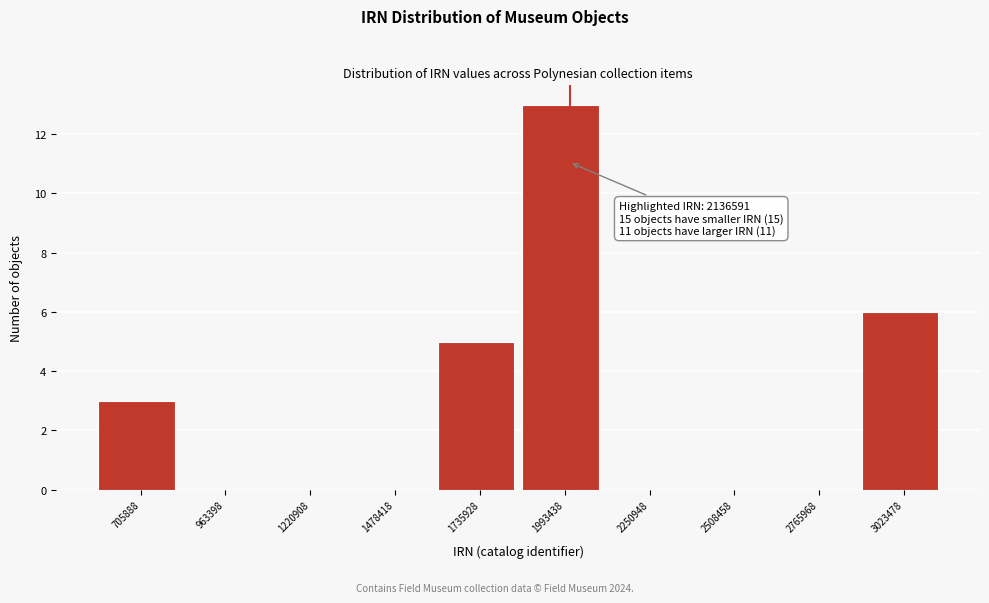

Reading left to right, extract all data points from this chart.

705888=3	963398=0	1220908=0	1478418=0	1735928=5	1993438=13	2250948=0	2508458=0	2765968=0	3023478=6